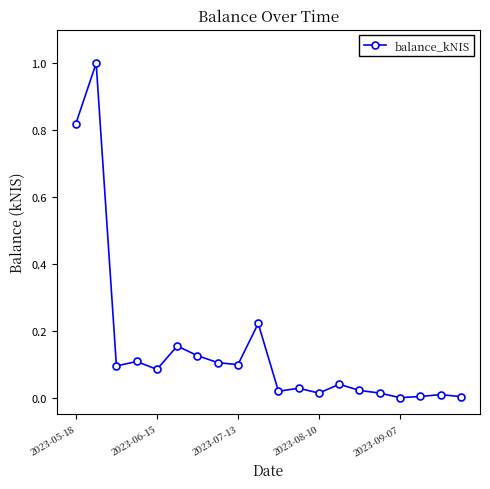

What is the difference between the maximum and second lowest values?

1.0